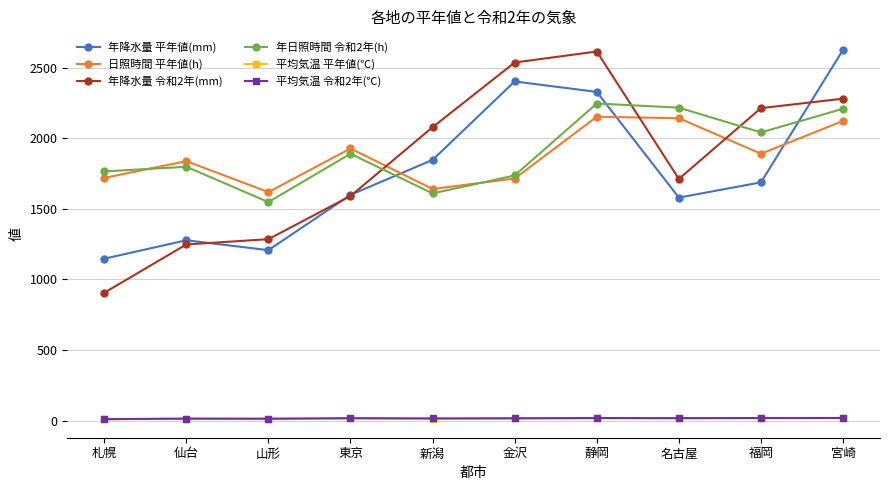

Which series has the largest total across all categories?

年日照時間 令和2年(h)